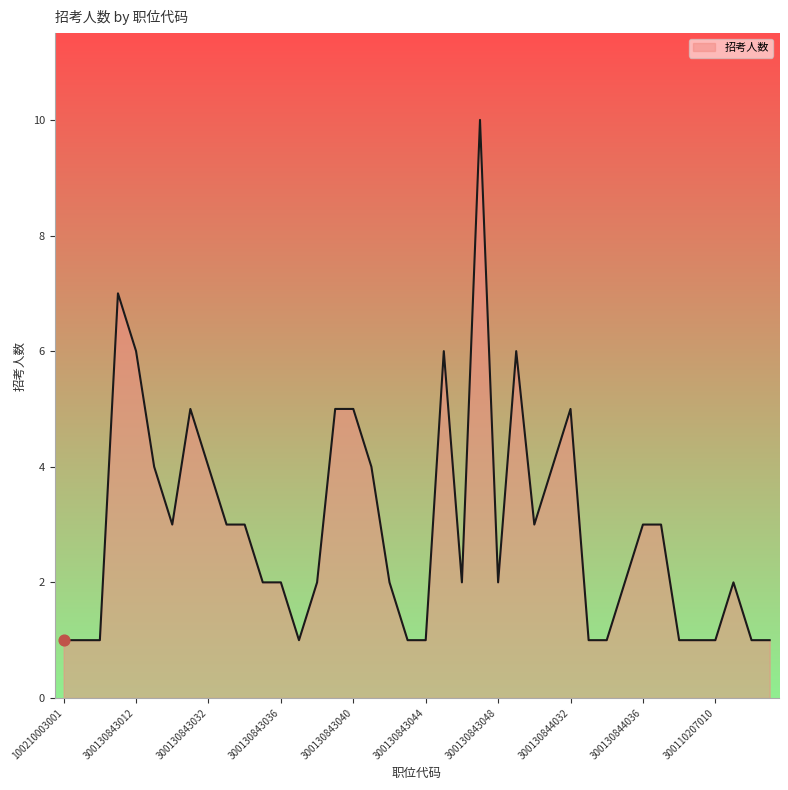

What is the difference between the maximum and minimum values?

9